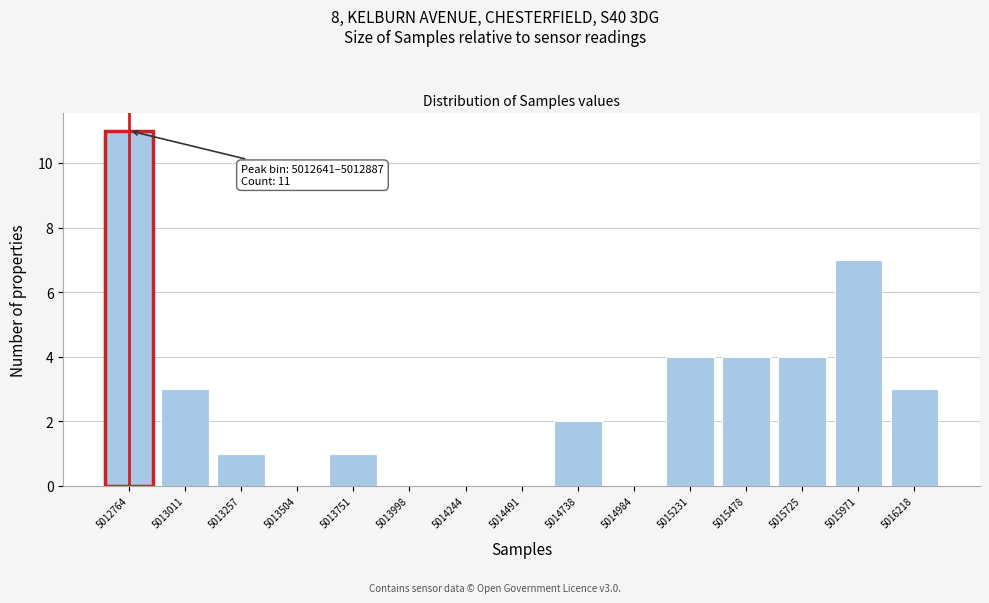

Over which range of the x-axis is the bar tallest?

5012650 to 5012900